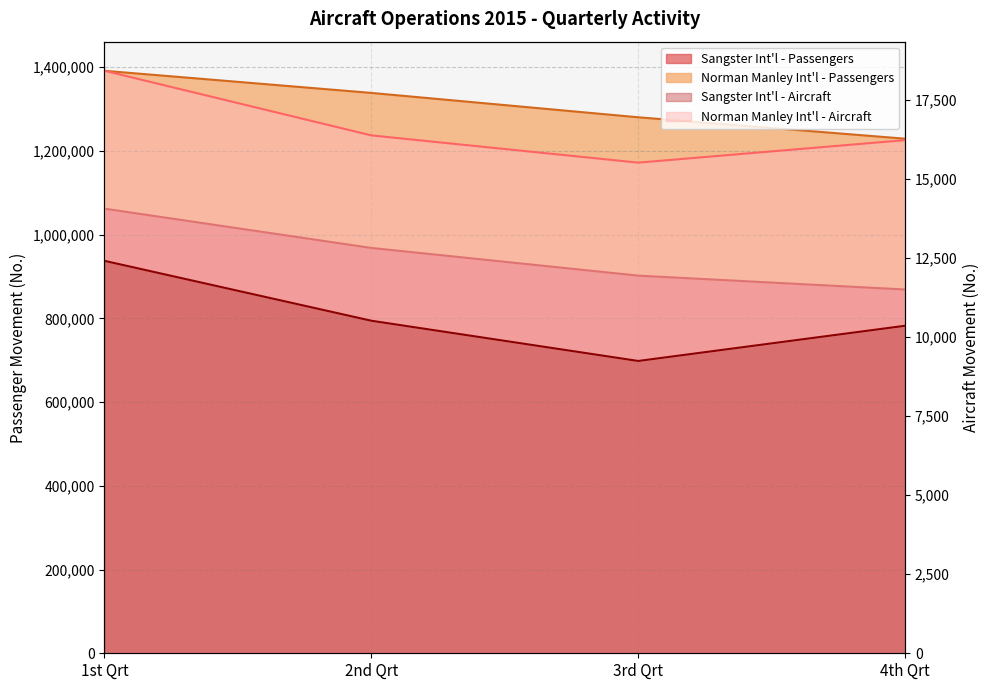

Which series has the largest range (max minus min)?

Sangster Int'l - Passengers